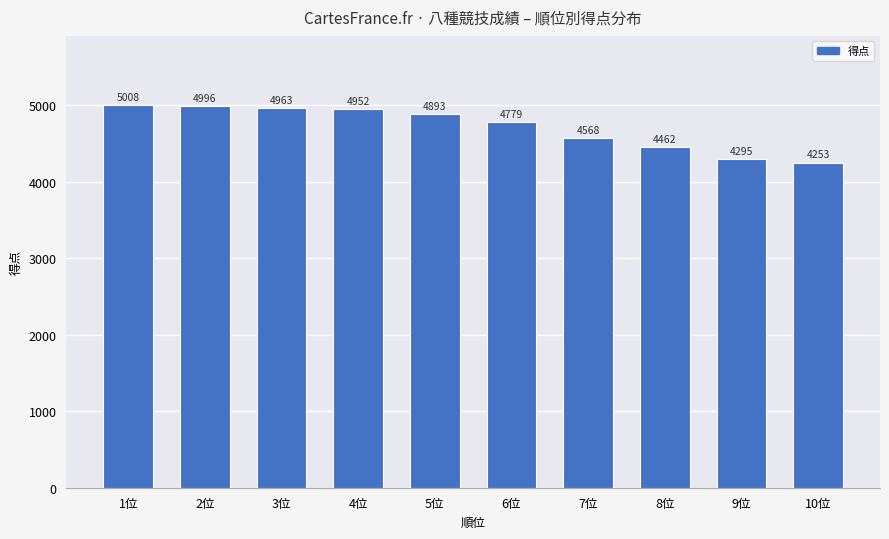

What is the approximate value at 10位, to the nearest 50?

4250